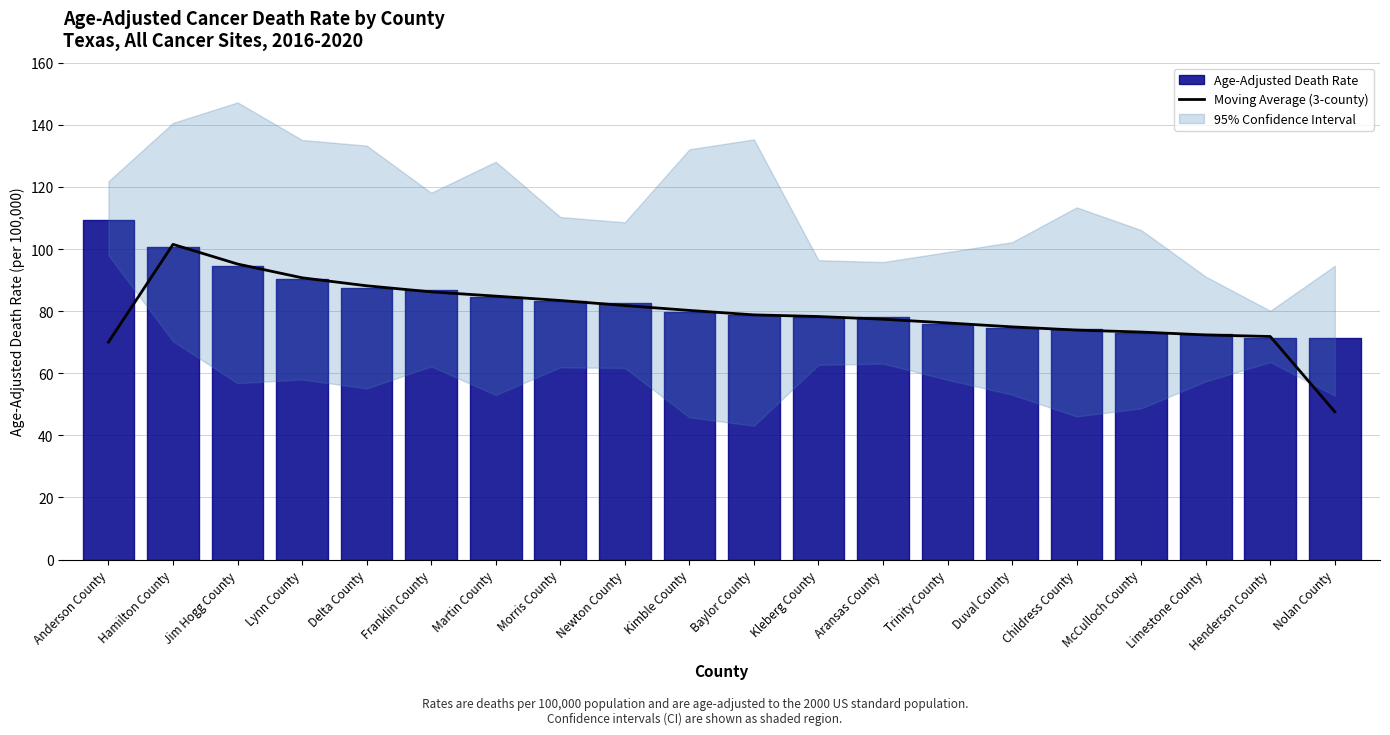

How many lines are shown in the chart?

1